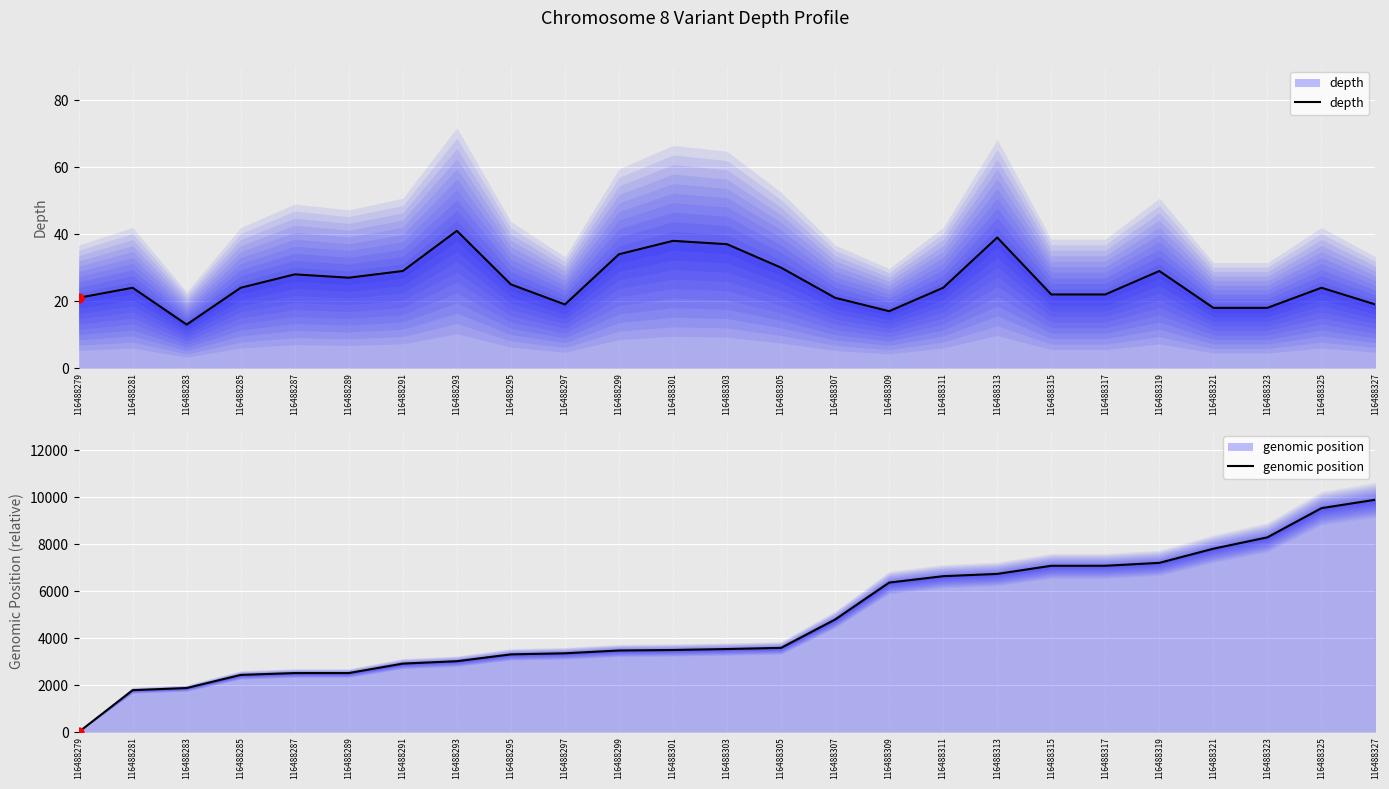

Which series has the largest Y range (max minus min)?

genomic position